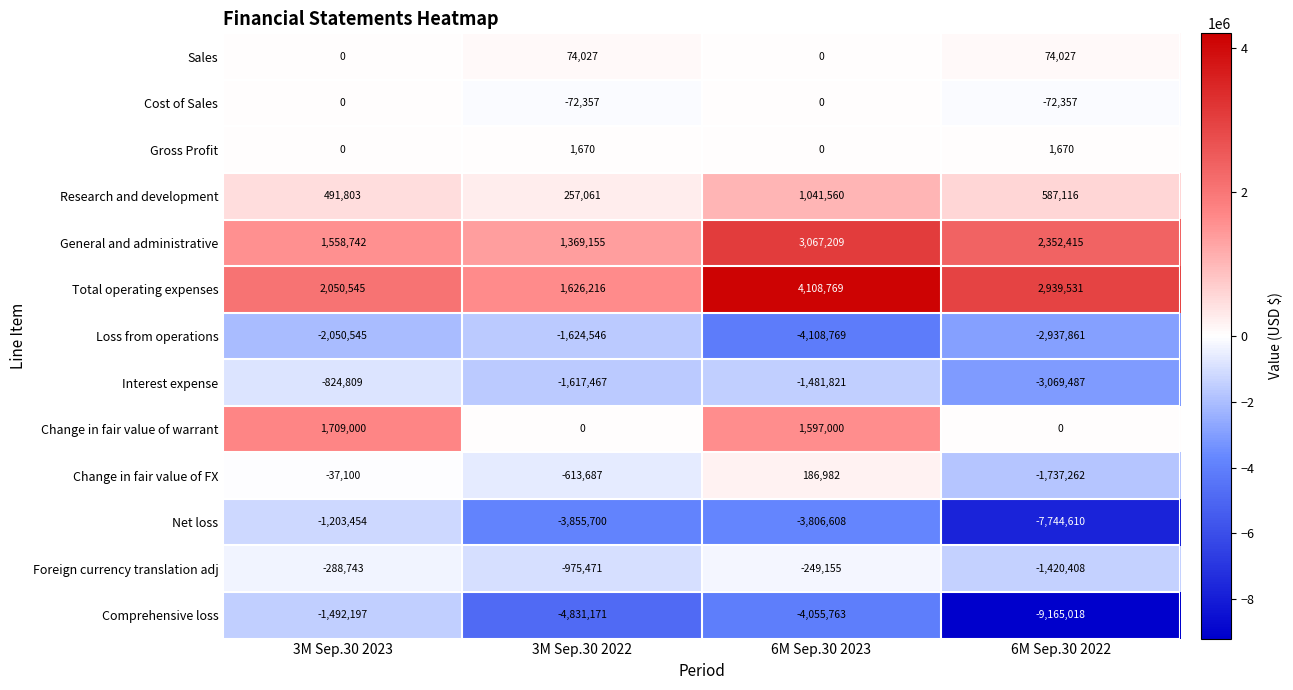

True or false: Cost of Sales has a value of 48099 at 6M Sep.30 2023.

False